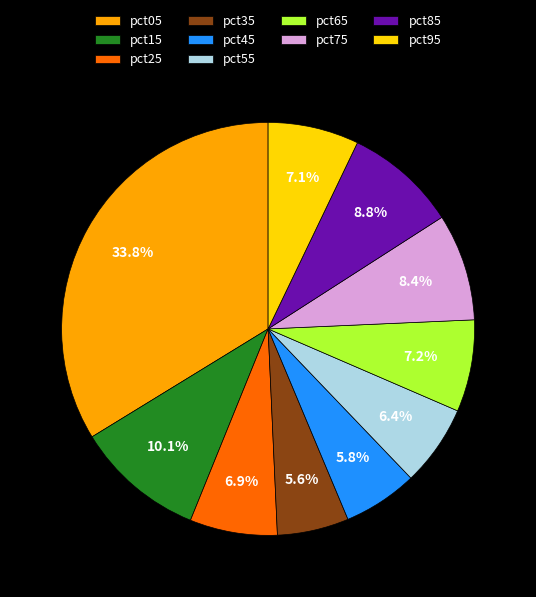

Between pct65 and pct15, which is larger?

pct15